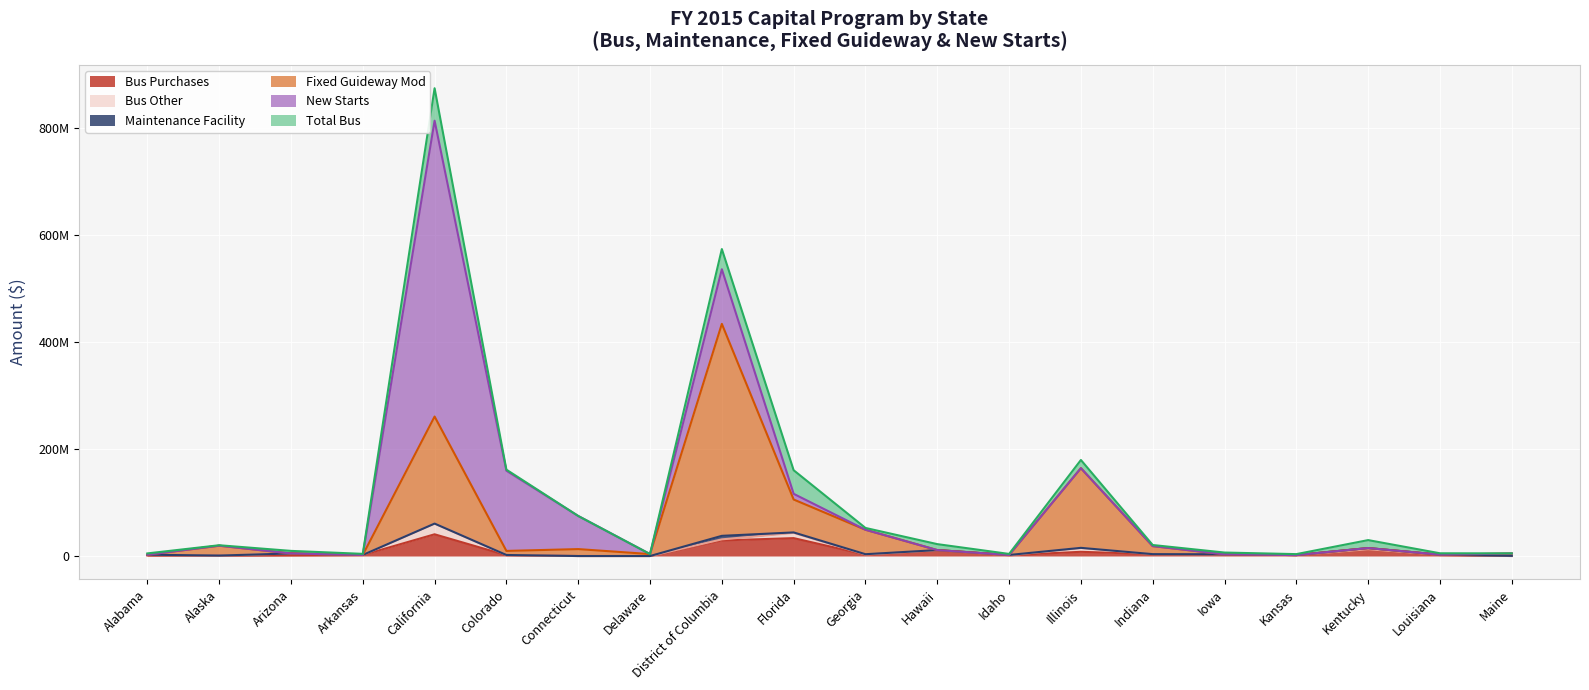

How many positive values does the Bus Purchases series have?

17